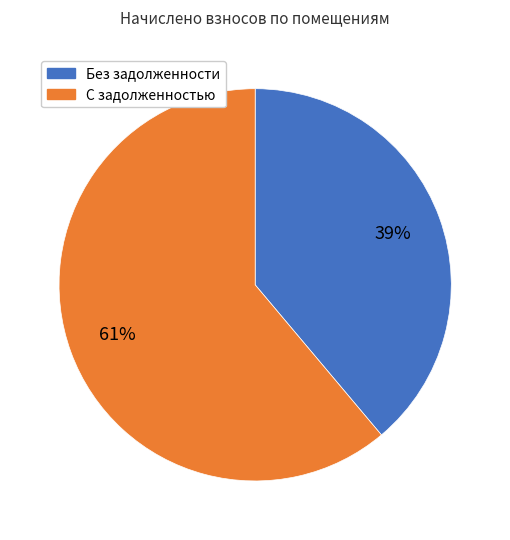

To the nearest percent, what is the difference between the largest and smallest slice percentages?

22%